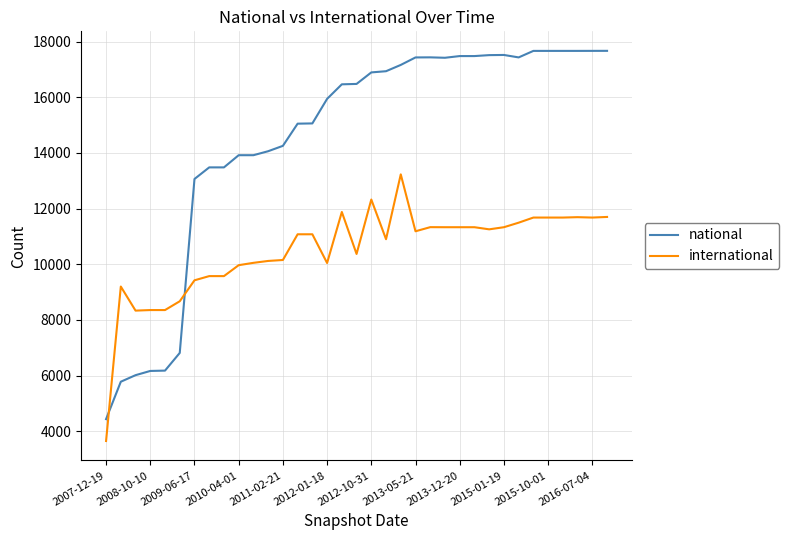

Which series has the widest spread of values?

national